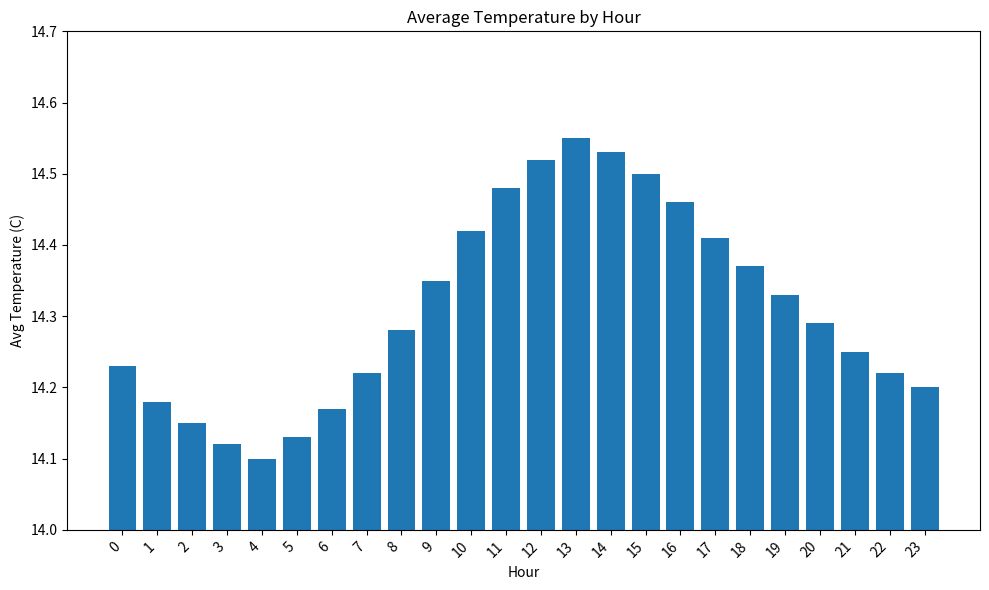

What is the sum of all values?

343.5